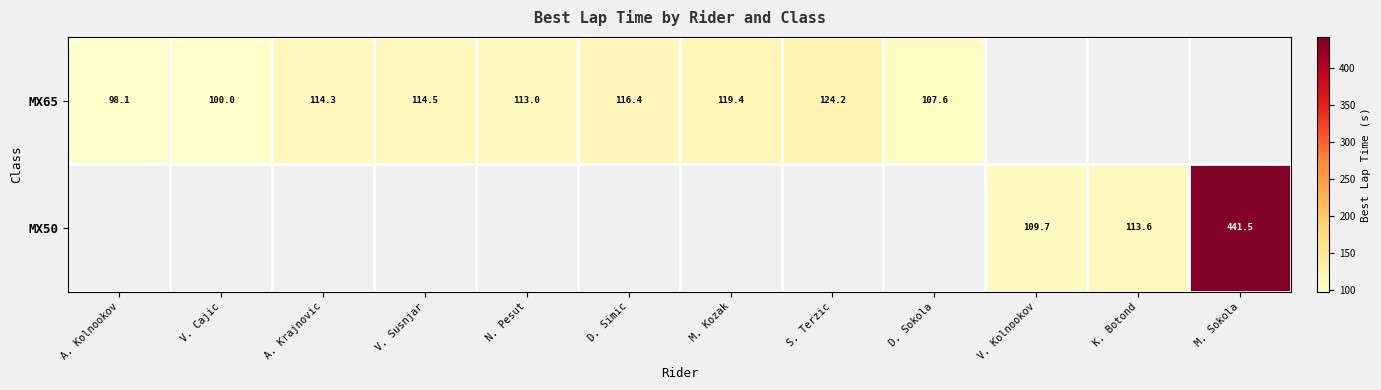

Count the number of categories in the chart.

12